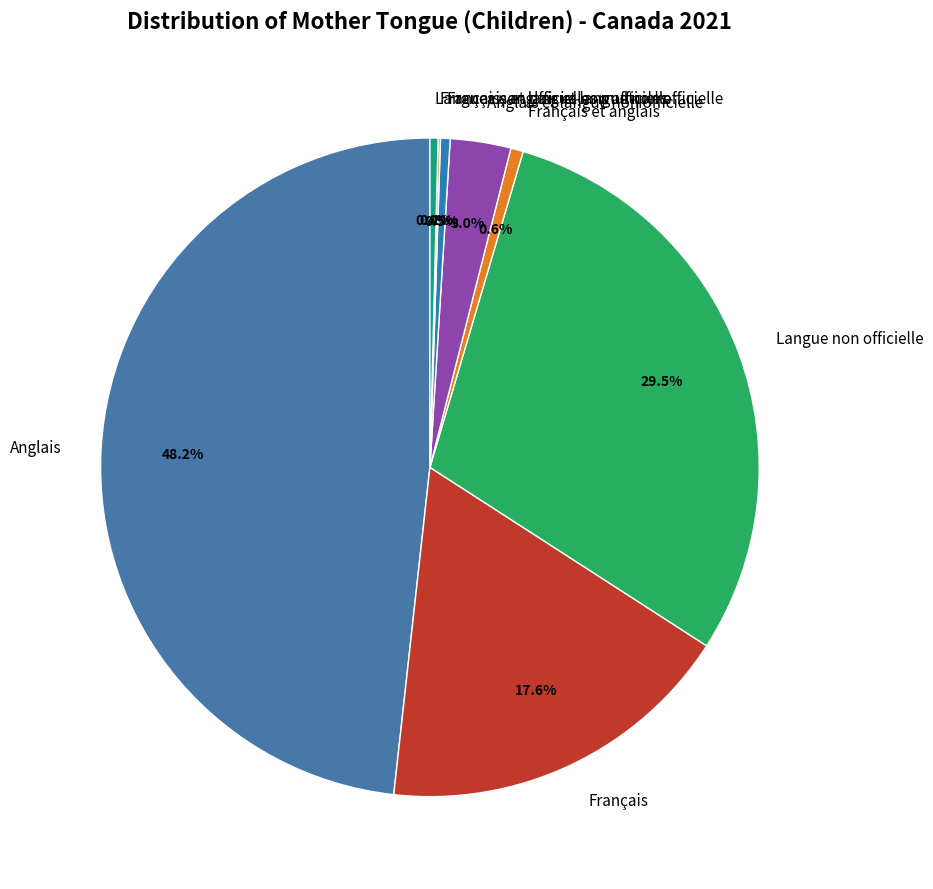

The Anglais slice represents 48% of the pie. True or false?

True